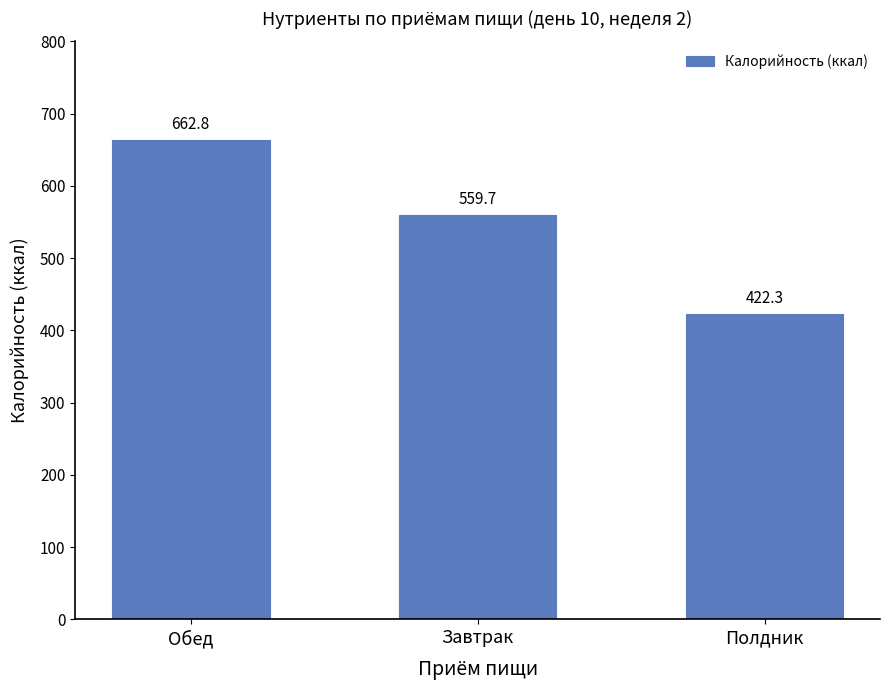

What is the minimum value shown in the chart?

422.3